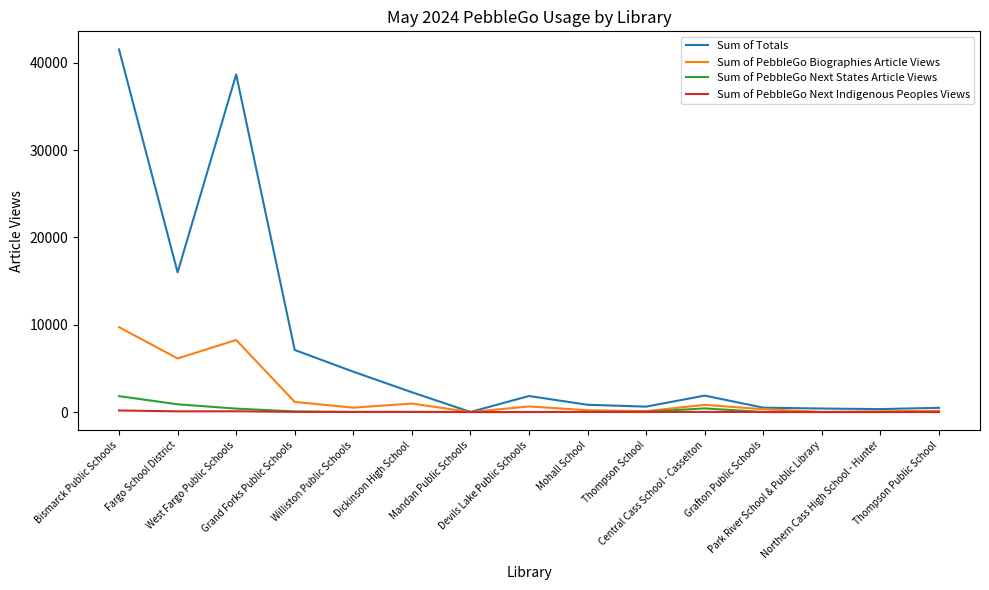

Which series has the widest spread of values?

Sum of Totals